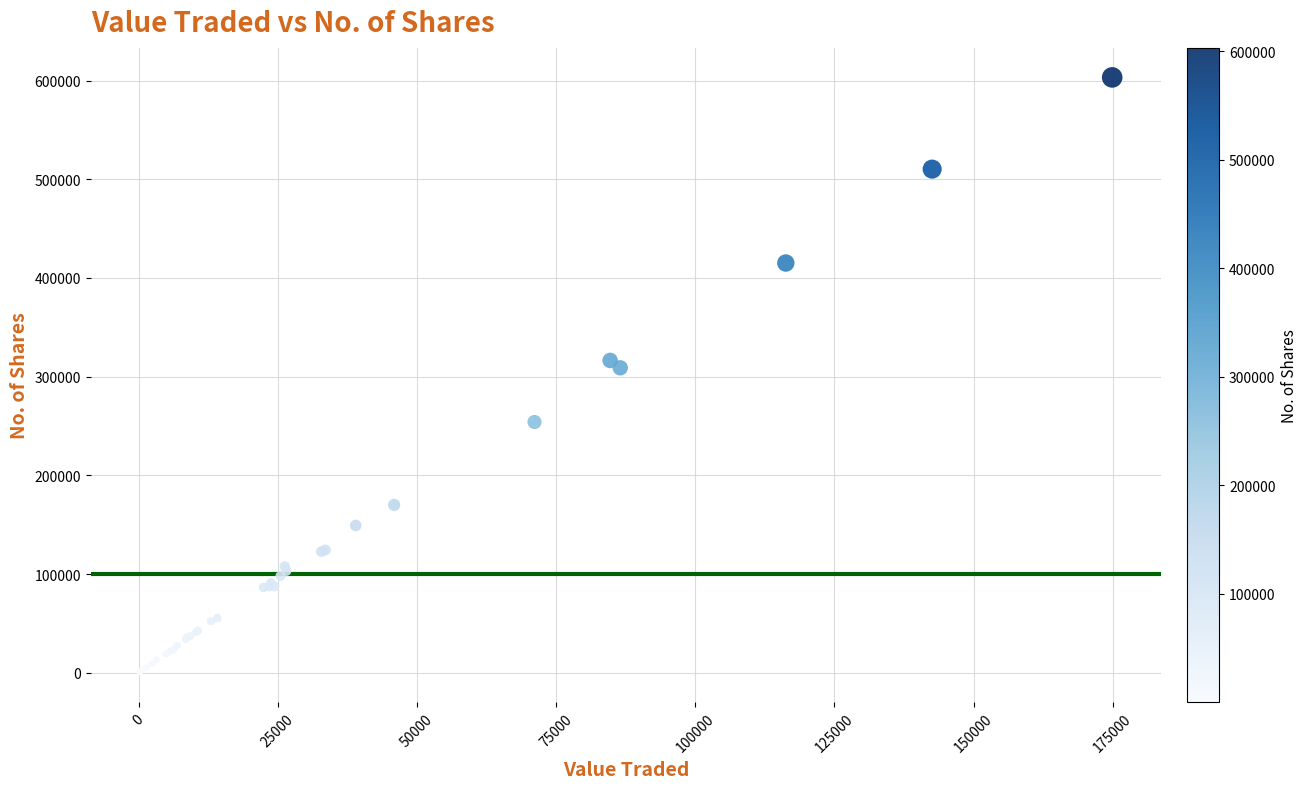

What Y value in the scatter plot is closest to 301840?

308933